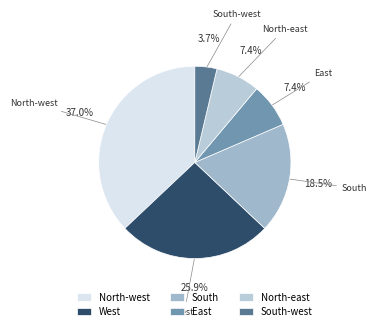

Is the sum of North-east and West greater than half?

No